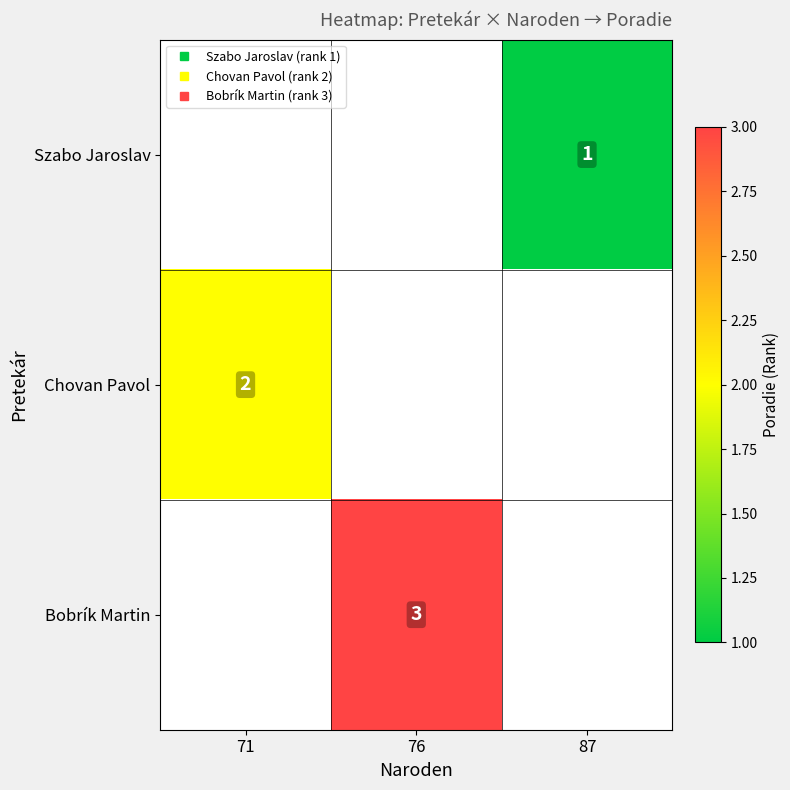

Rank the series by their average value, from highest to lowest.

Szabo Jaroslav, Chovan Pavol, Bobrík Martin